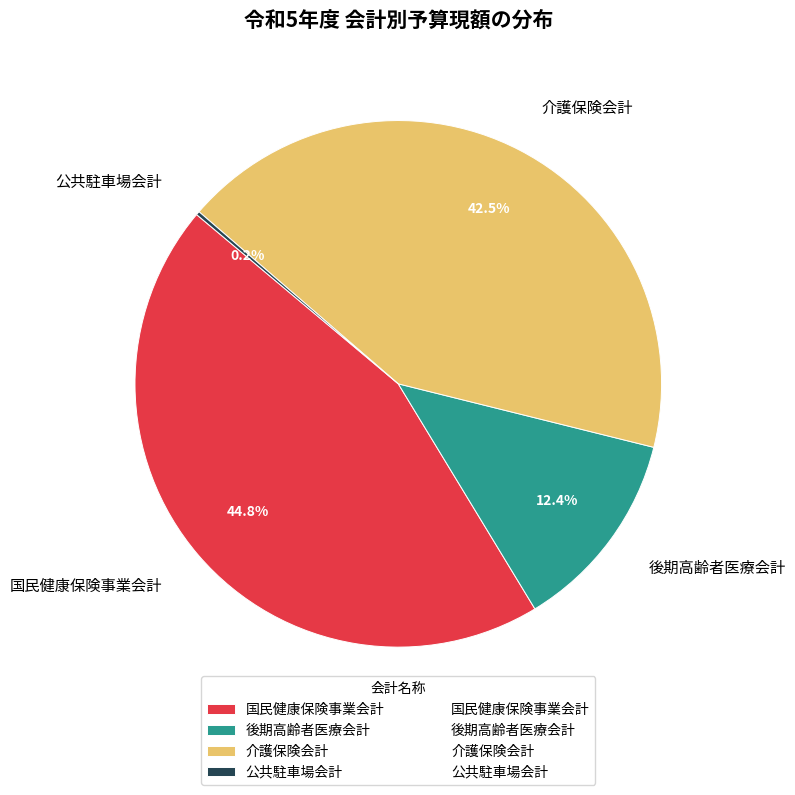

Which category has the biggest portion of the pie?

国民健康保険事業会計